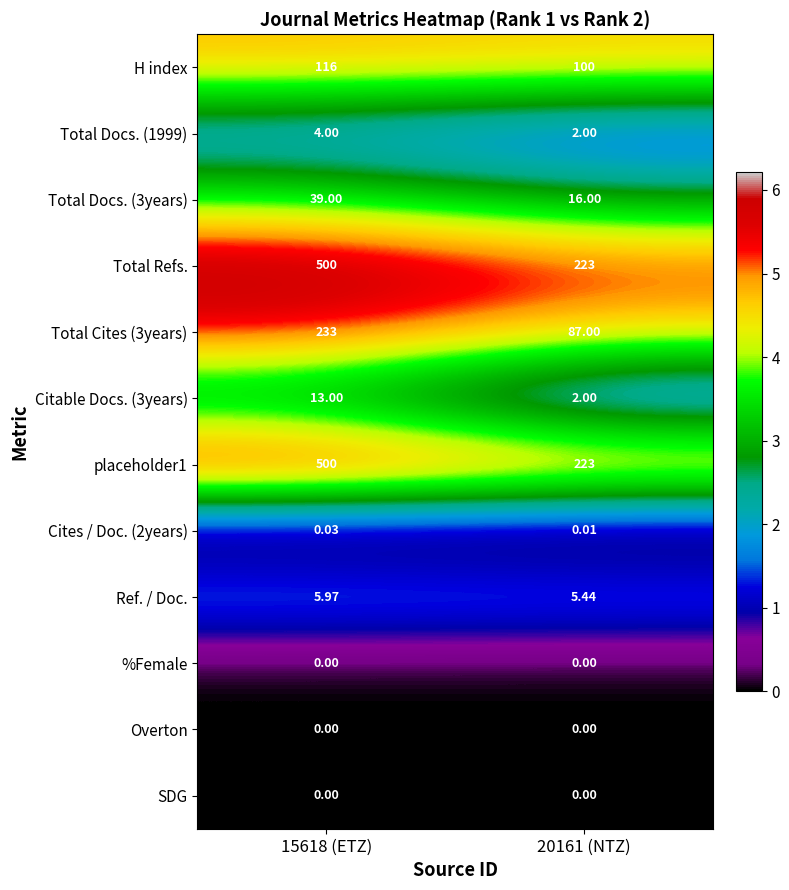

Is the value of Total Refs. at 20161 (NTZ) greater than the value of Overton at 20161 (NTZ)?

Yes